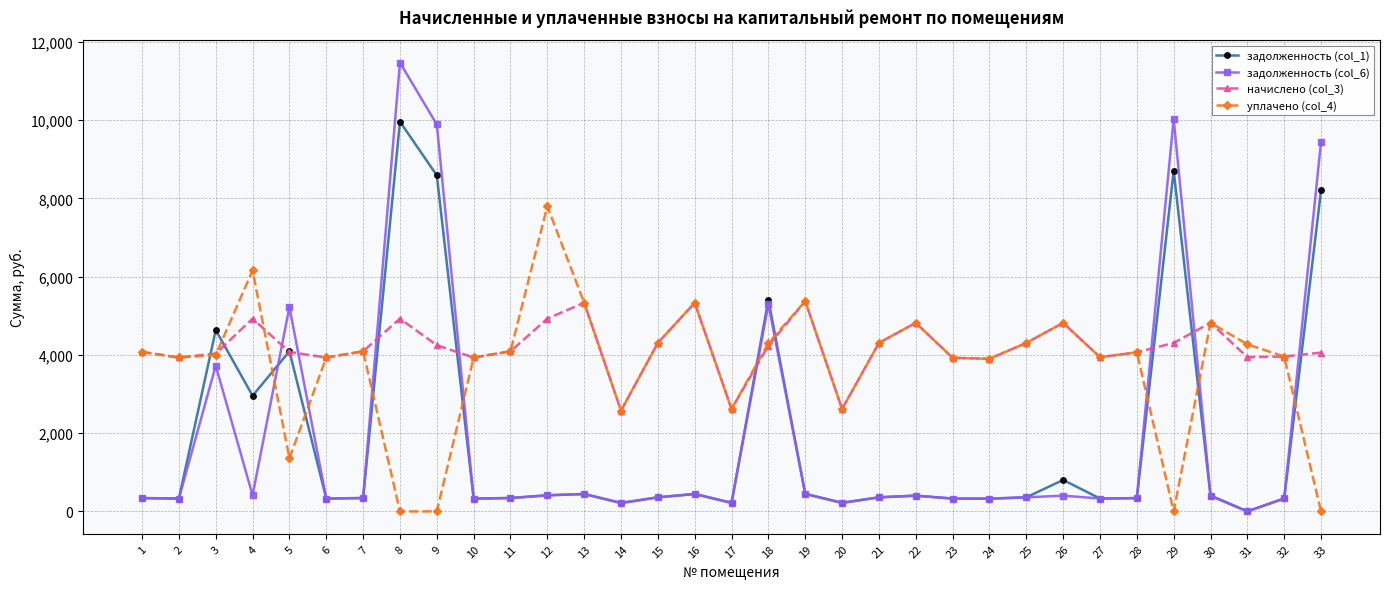

At which label does задолженность (col_1) first exceed 358?

3